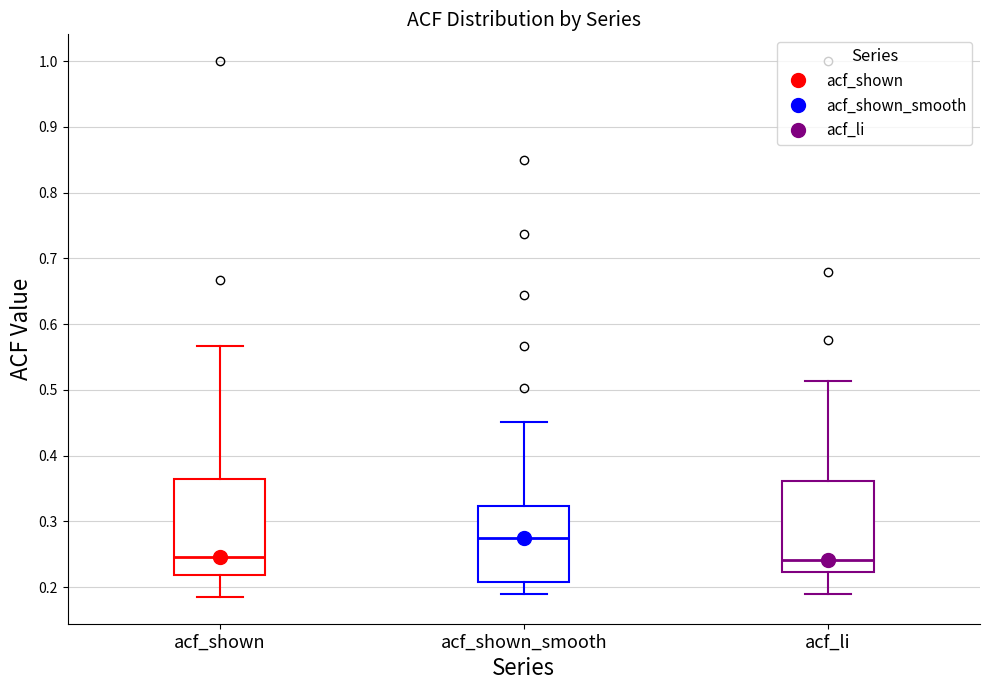

Reading left to right, transcribe this box plot: for each box, give where its median line is, the range the box spans, and where its two whiskers end, as read against the y-axis. The values are not printed on the chart, so give them approximately, as read against the axis.

acf_shown: median 0.25, box 0.22 to 0.36, whiskers 0.19 to 0.57
acf_shown_smooth: median 0.27, box 0.21 to 0.32, whiskers 0.19 to 0.45
acf_li: median 0.24, box 0.22 to 0.36, whiskers 0.19 to 0.51